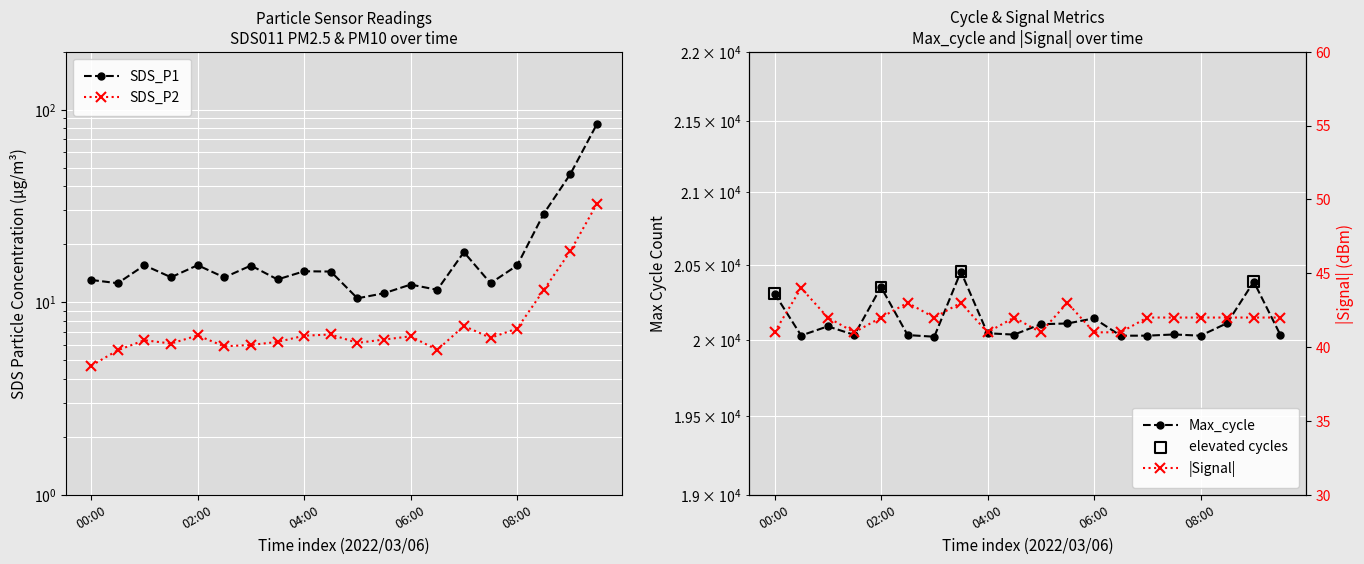

Which series reaches the maximum Y coordinate?

Max_cycle